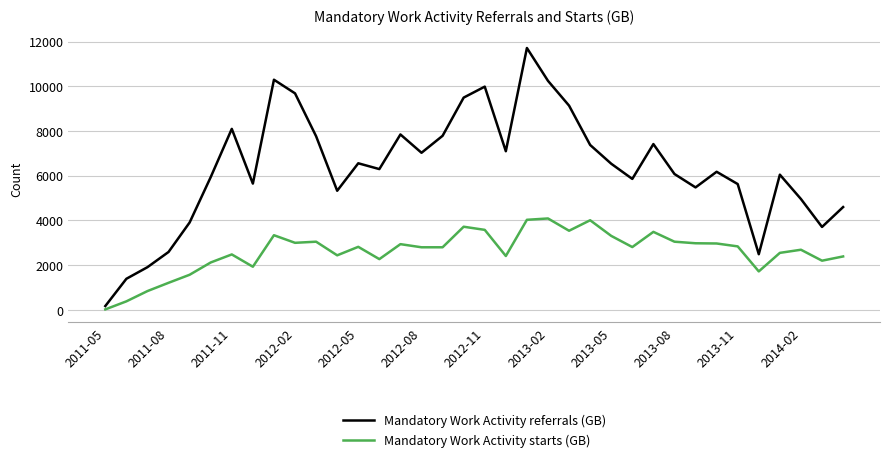

What is the maximum value shown in the chart?

11720